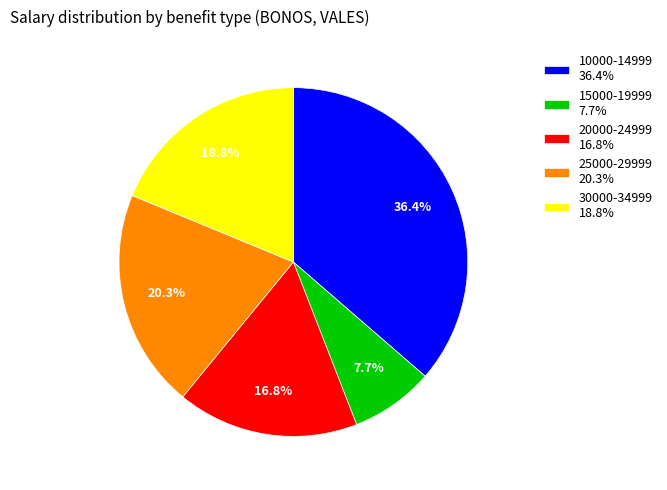

Rank the categories by value from highest to lowest.

10000-14999 36.4%, 25000-29999 20.3%, 30000-34999 18.8%, 20000-24999 16.8%, 15000-19999 7.7%